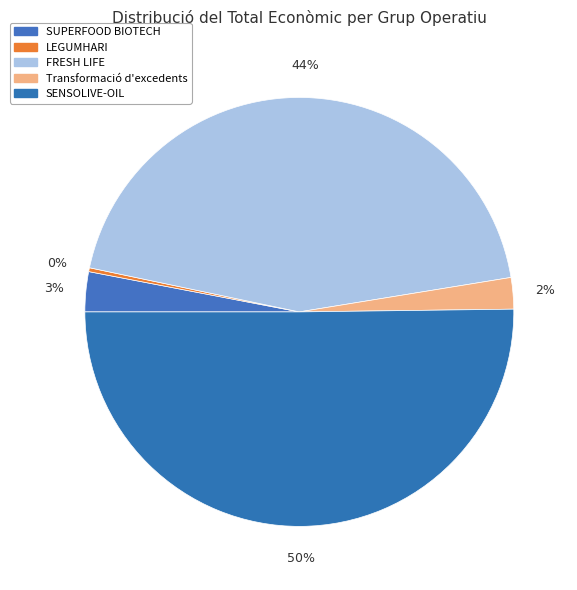

Approximately how many times larger is the value at Transformació d'excedents compared to SUPERFOOD BIOTECH?

0.8